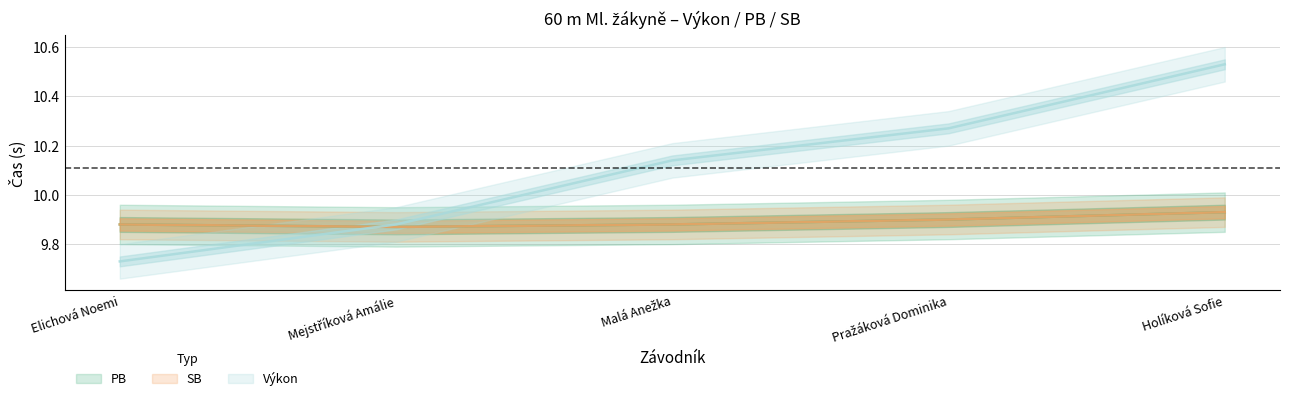

What are all the series names shown in the legend?

PB, SB, Výkon